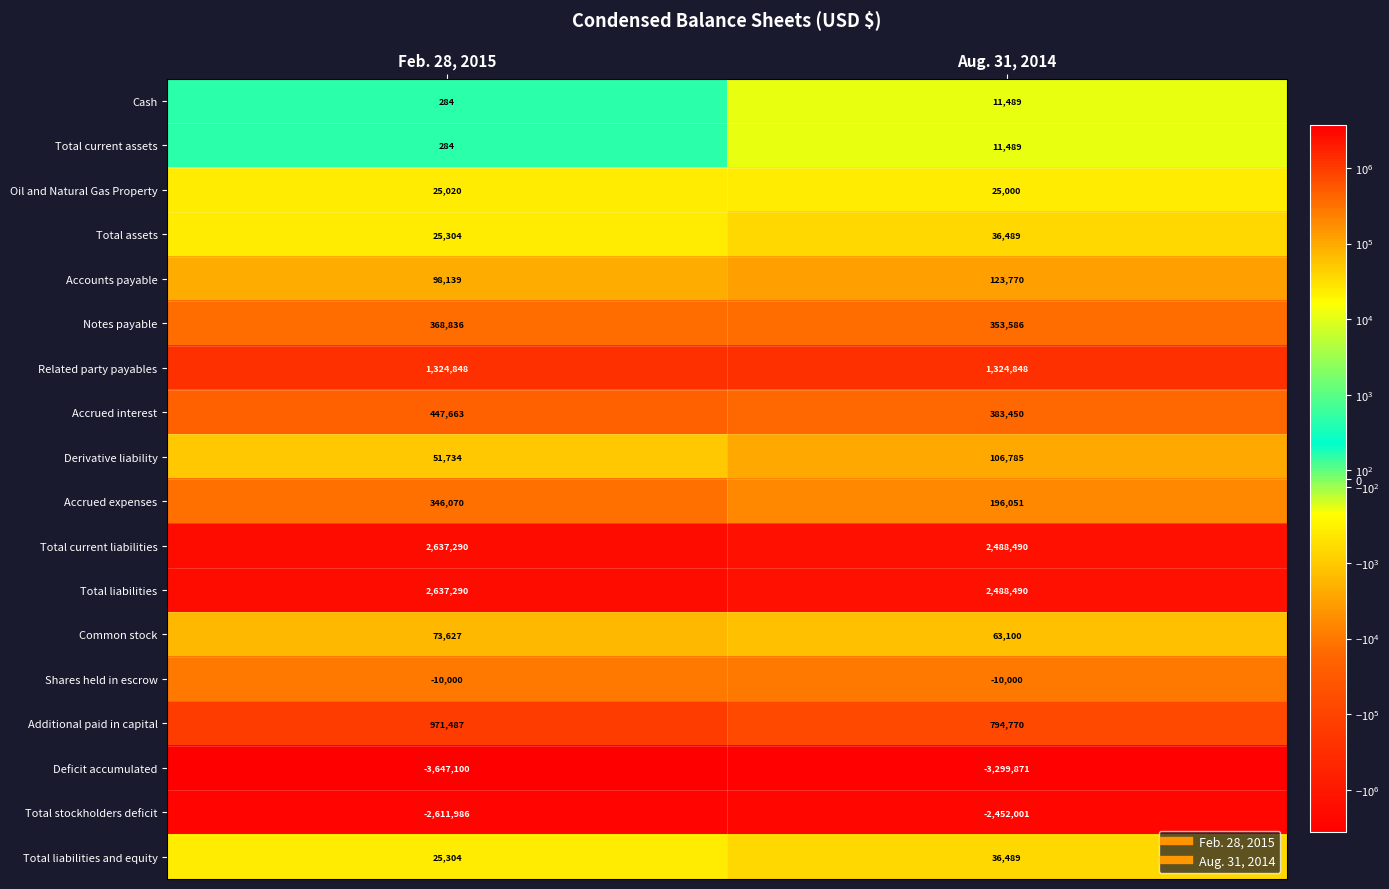

Which series has the largest range (max minus min)?

Deficit accumulated